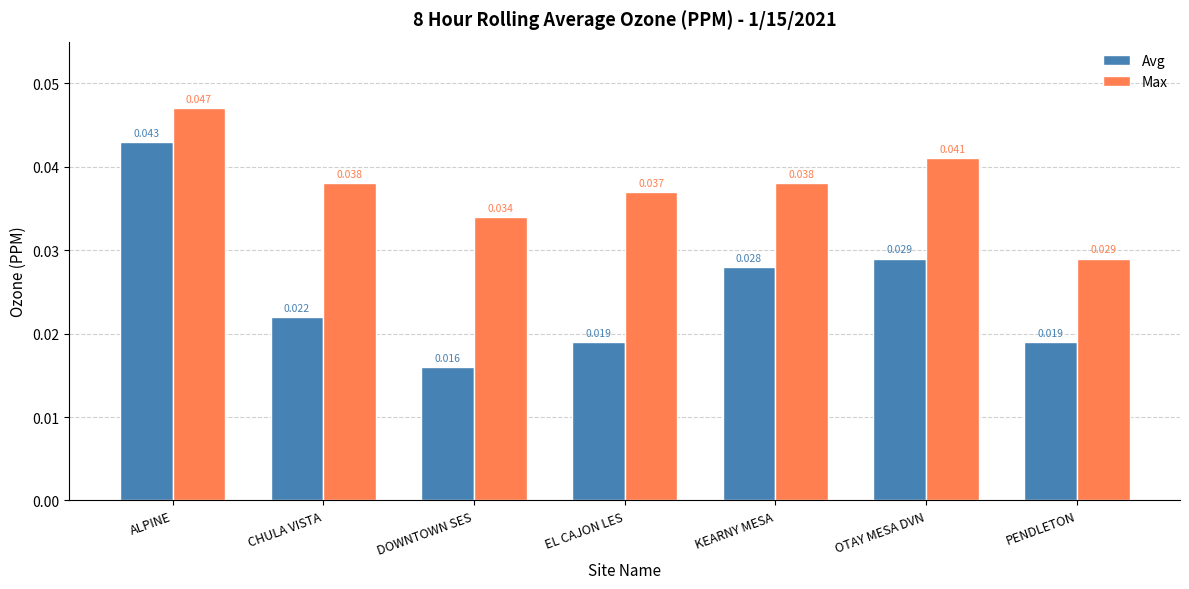

Rank the series by their maximum value, from lowest to highest.

Avg, Max